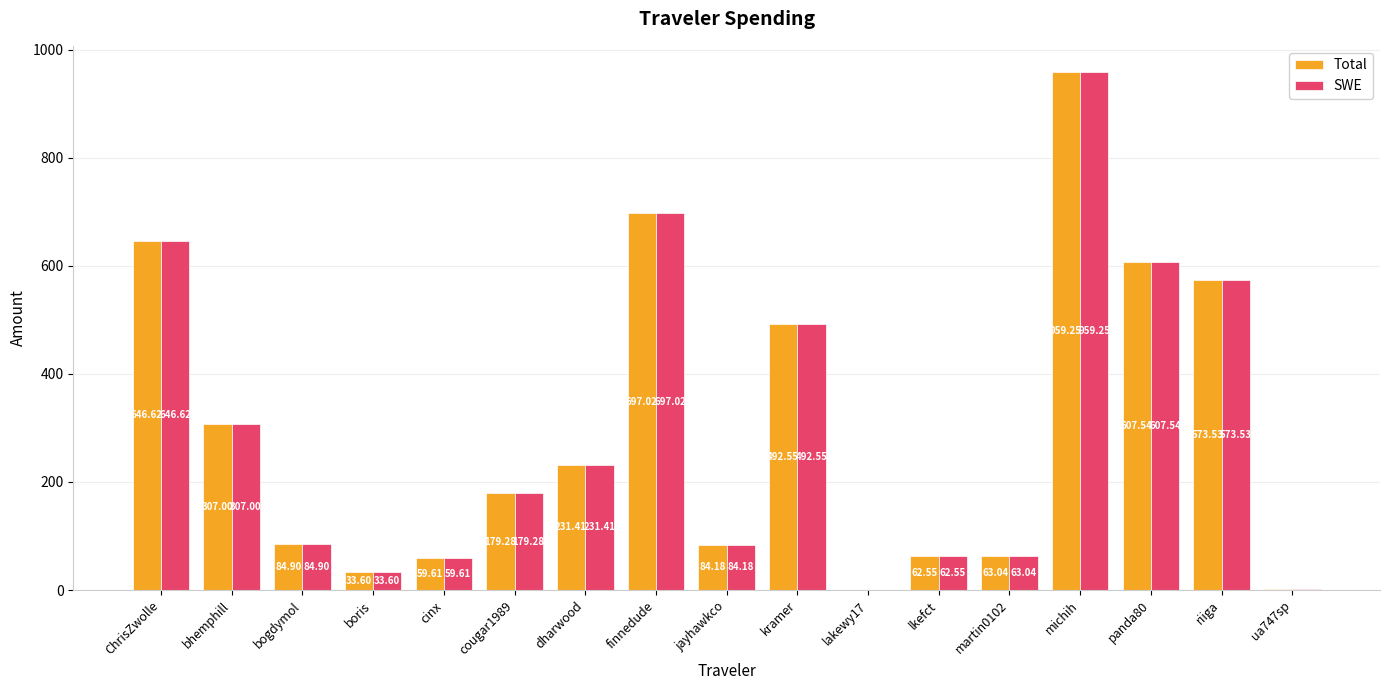

What is the sum of the SWE values at lakewy17 and martin0102?

63.9